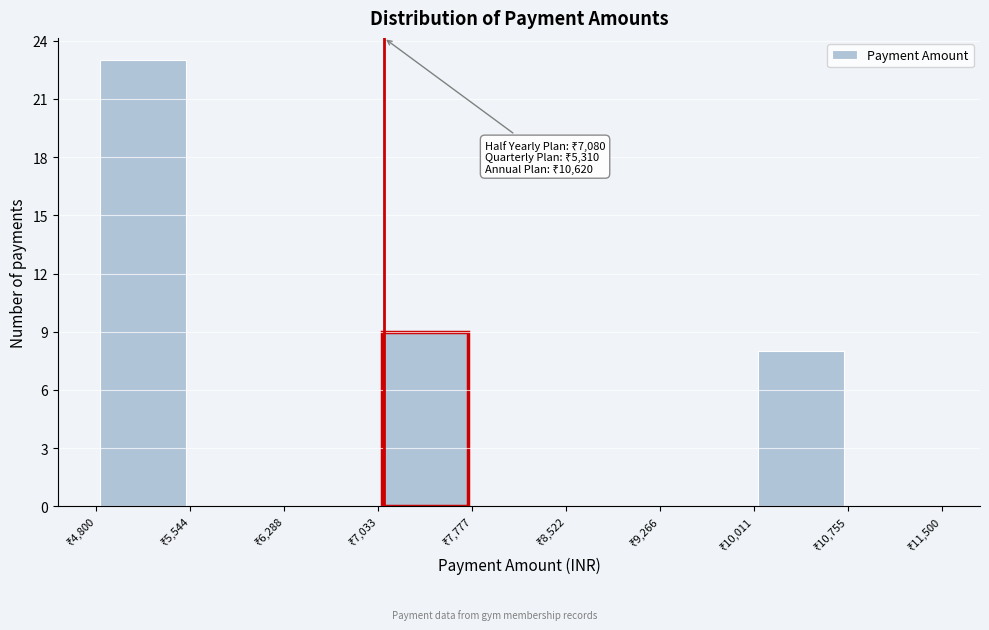

Over which range of the x-axis is the bar tallest?

4800 to 5500